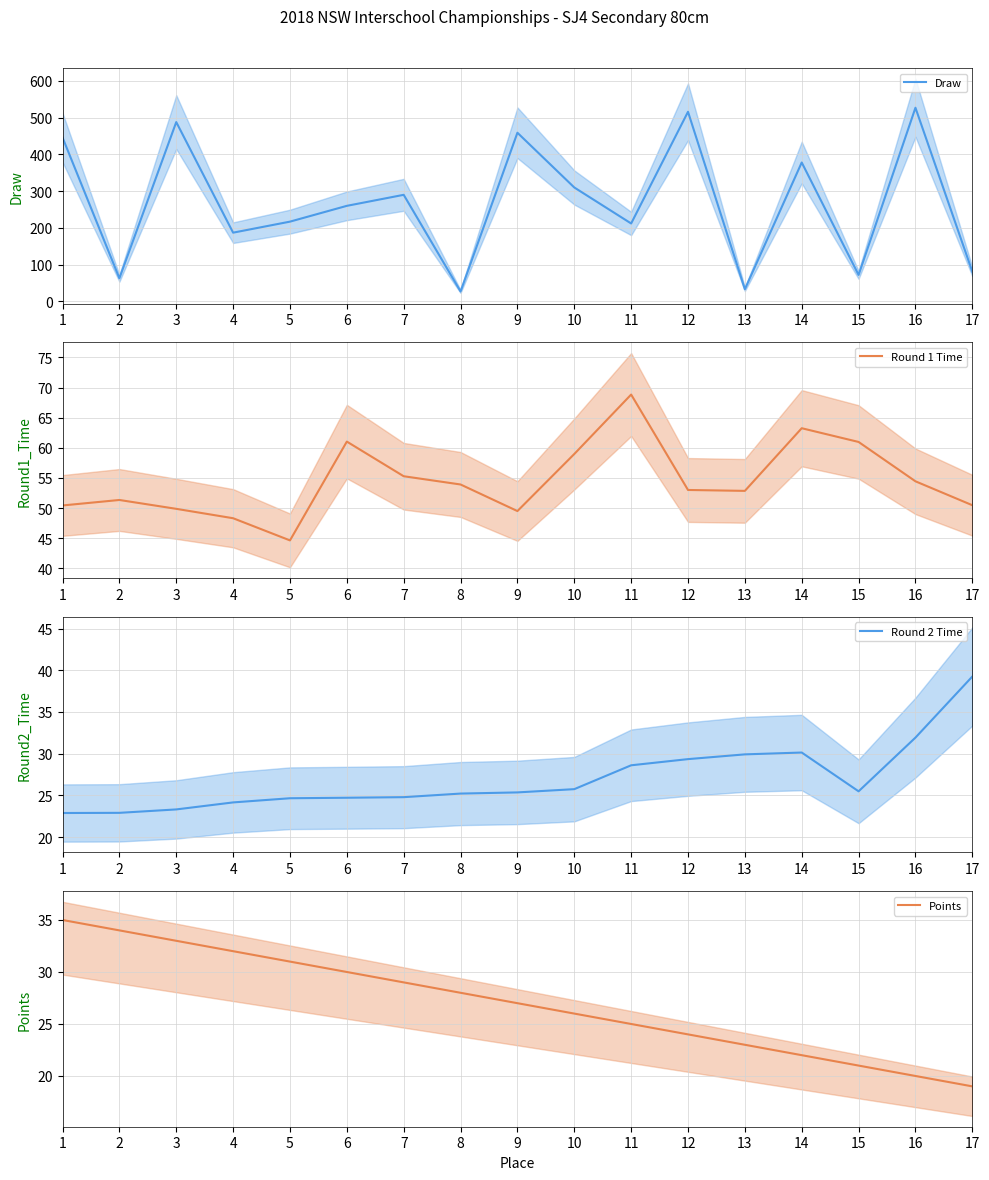

How many lines are shown in the chart?

4